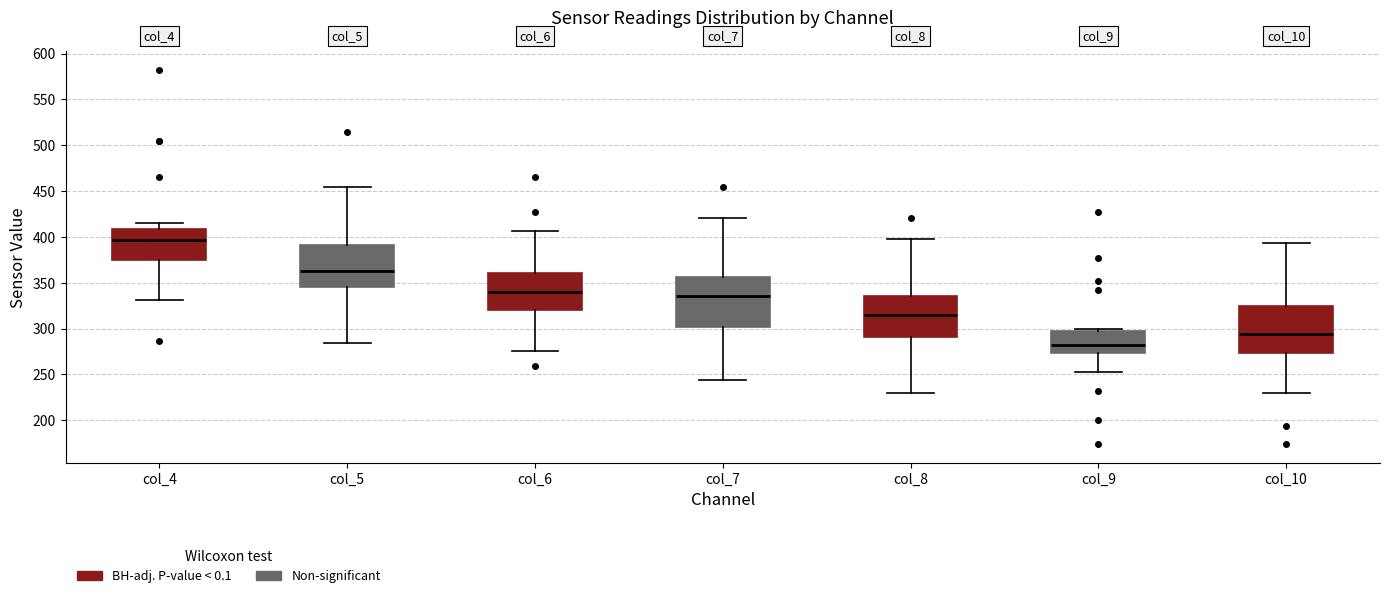

Where is the upper edge of the box for col_6 on the y-axis? The values are not printed on the chart, so give them approximately, as read against the axis.

360